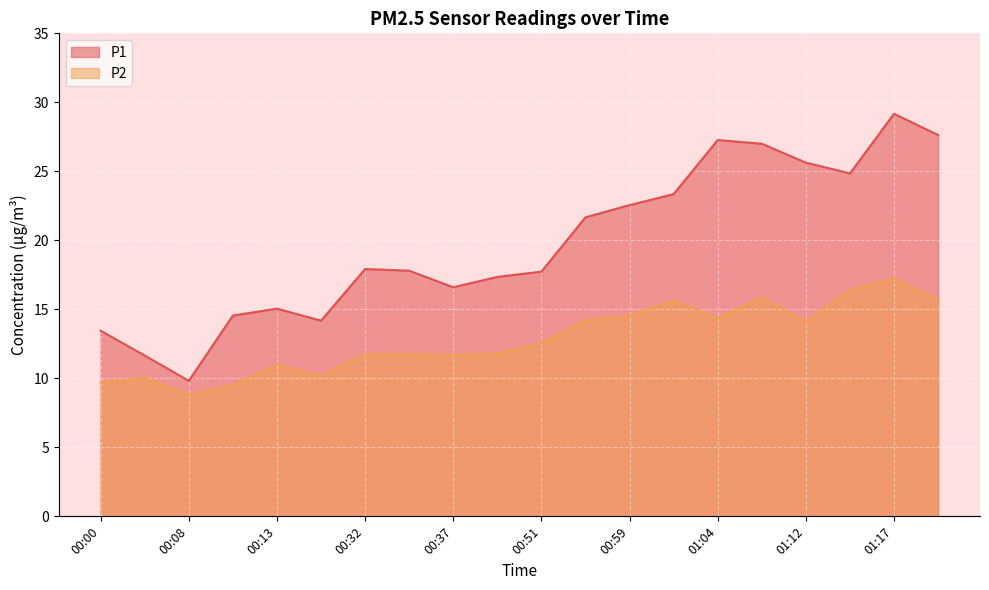

How many series are shown in this chart?

2